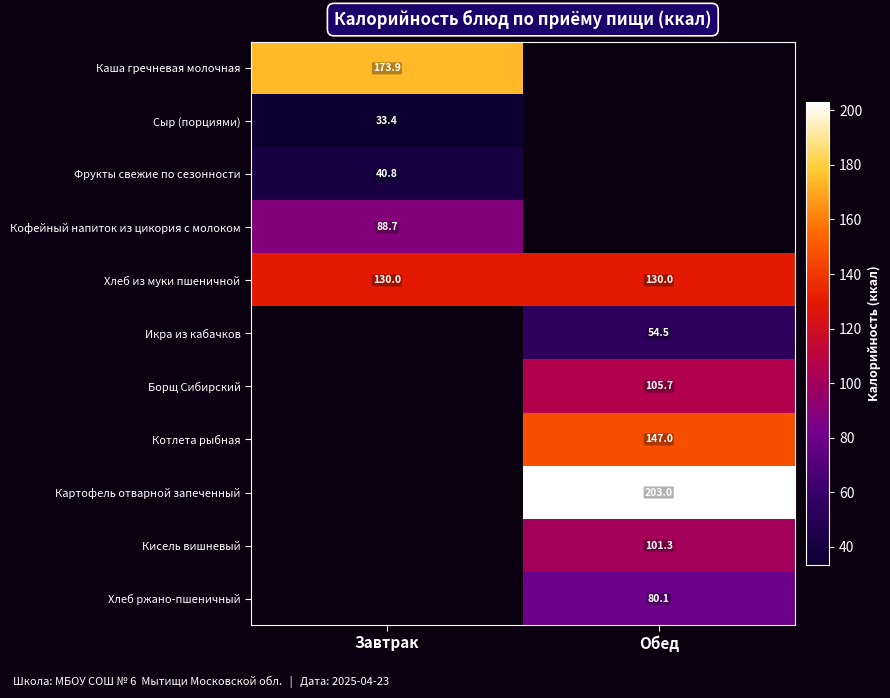

How many values in Каша гречневая молочная are above zero?

1